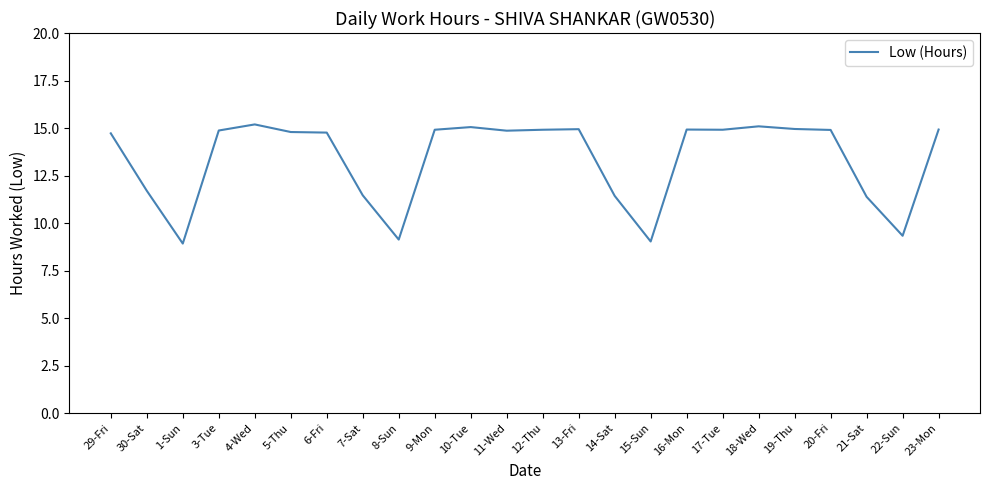

What is the maximum value shown in the chart?

15.2